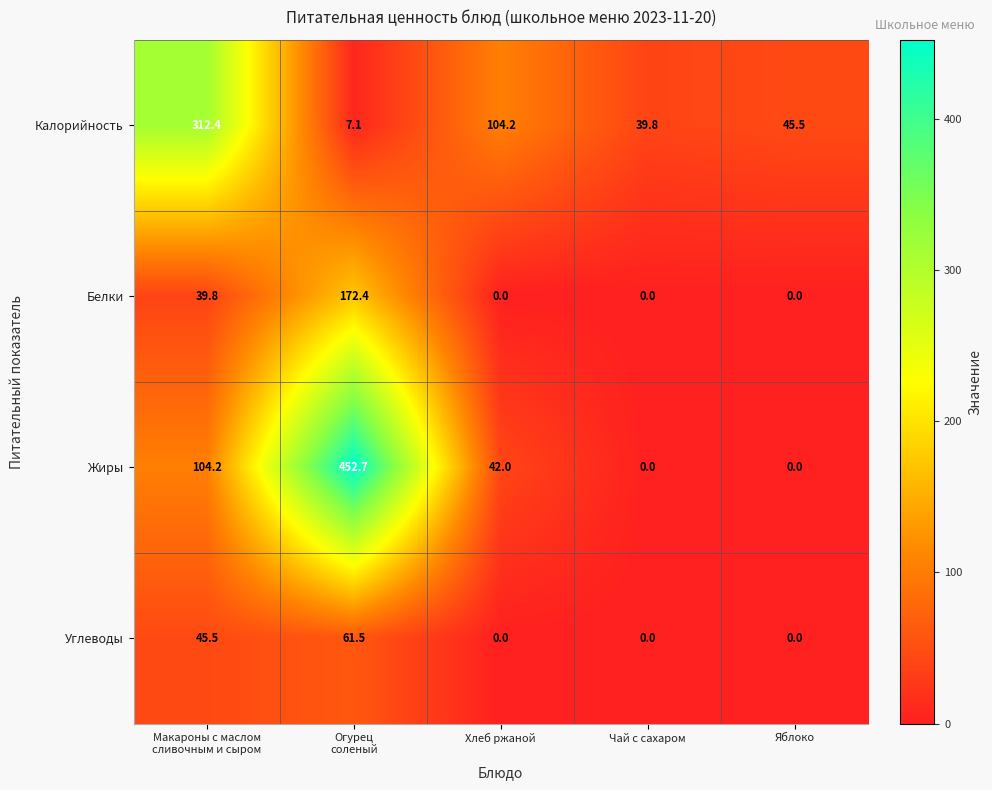

What is the sum of all Калорийность values?

509.0